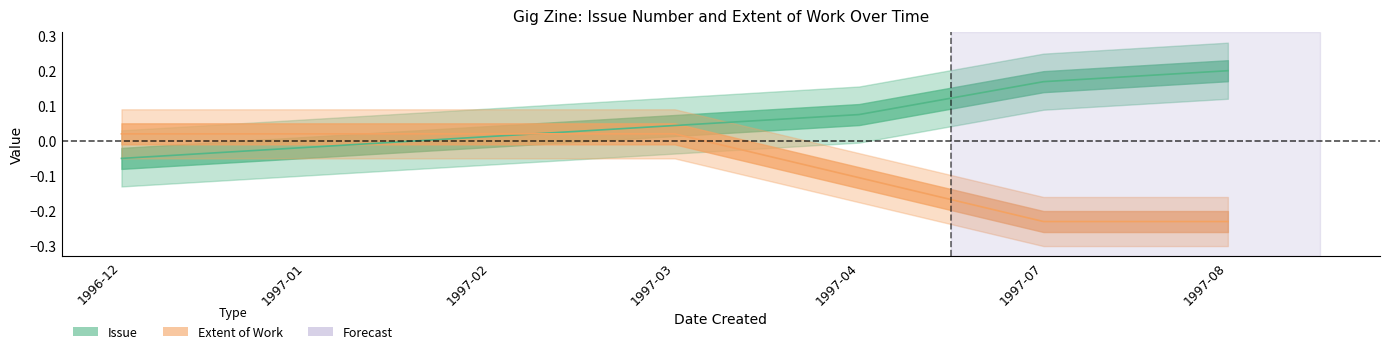

What is the sum of all Issue values?

0.4